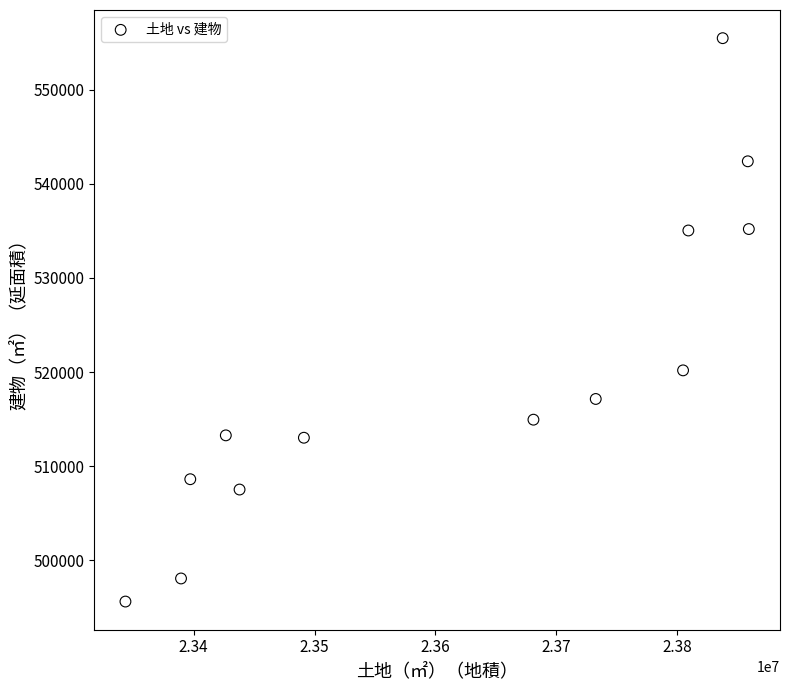

What Y value in the scatter plot is closest to 525544?

520178.0